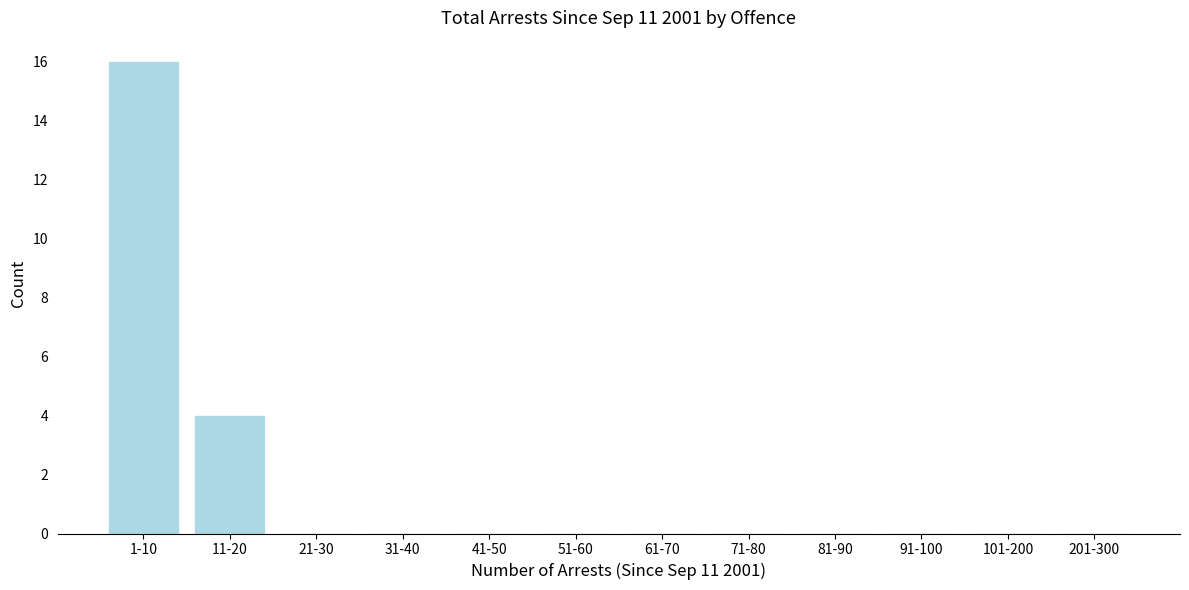

Reading left to right, what are all the values shown in this chart?

1-10=16	11-20=4	21-30=0	31-40=0	41-50=0	51-60=0	61-70=0	71-80=0	81-90=0	91-100=0	101-200=0	201-300=0